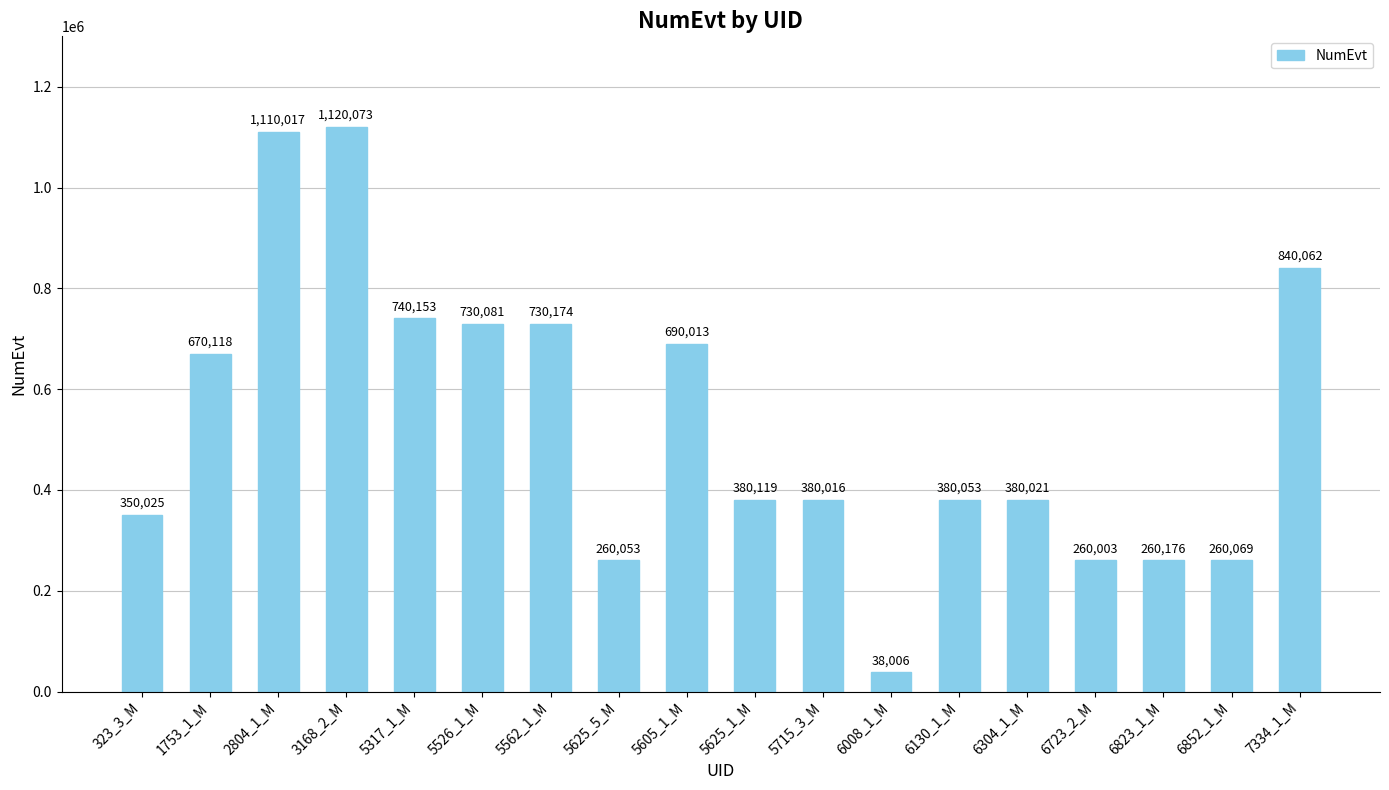

Reading left to right, what are all the values shown in this chart?

323_3_M=350025	1753_1_M=670118	2804_1_M=1110017	3168_2_M=1120073	5317_1_M=740153	5526_1_M=730081	5562_1_M=730174	5625_5_M=260053	5605_1_M=690013	5625_1_M=380119	5715_3_M=380016	6008_1_M=38006	6130_1_M=380053	6304_1_M=380021	6723_2_M=260003	6823_1_M=260176	6852_1_M=260069	7334_1_M=840062